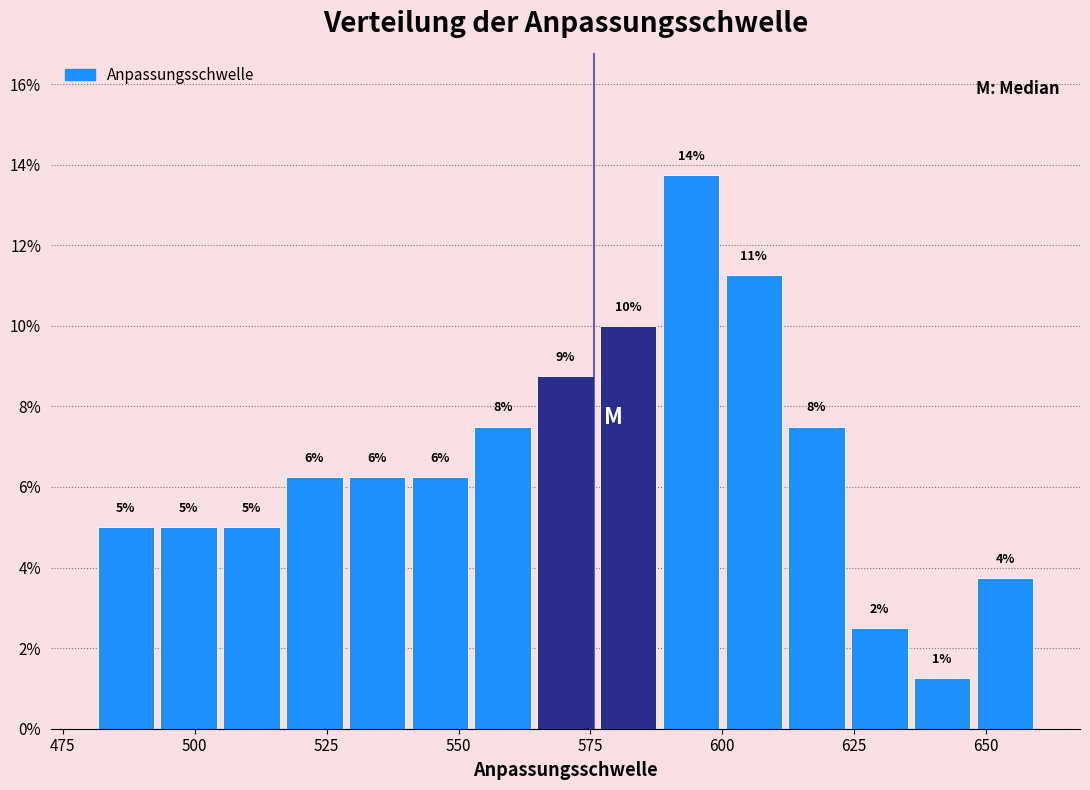

Read against the x-axis, roughly where is the centre of the tallest bar?

595